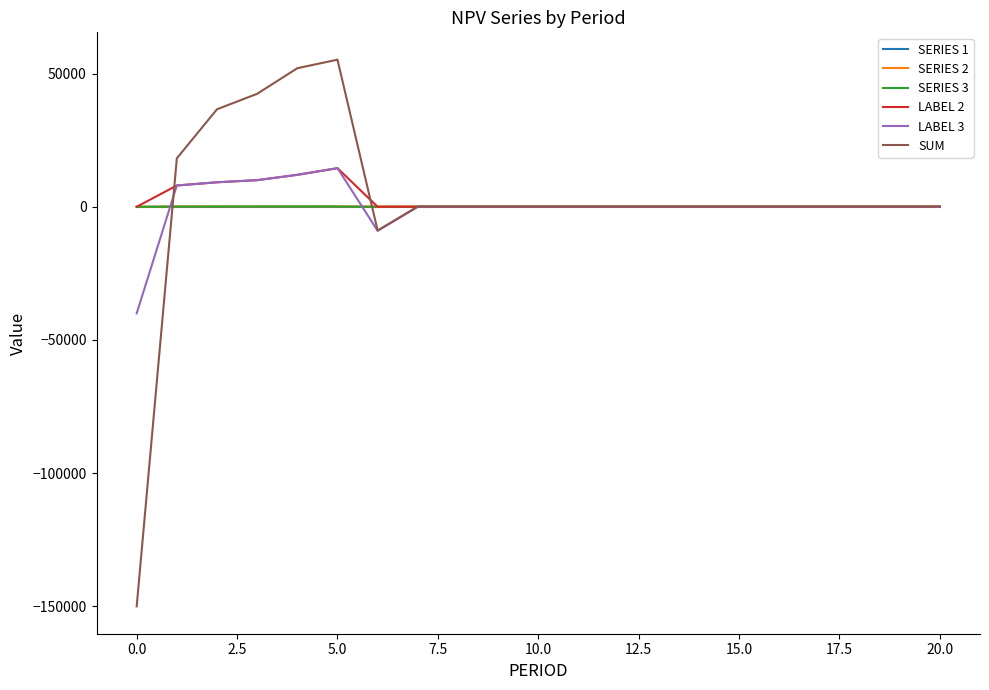

Which series has the largest range (max minus min)?

SUM